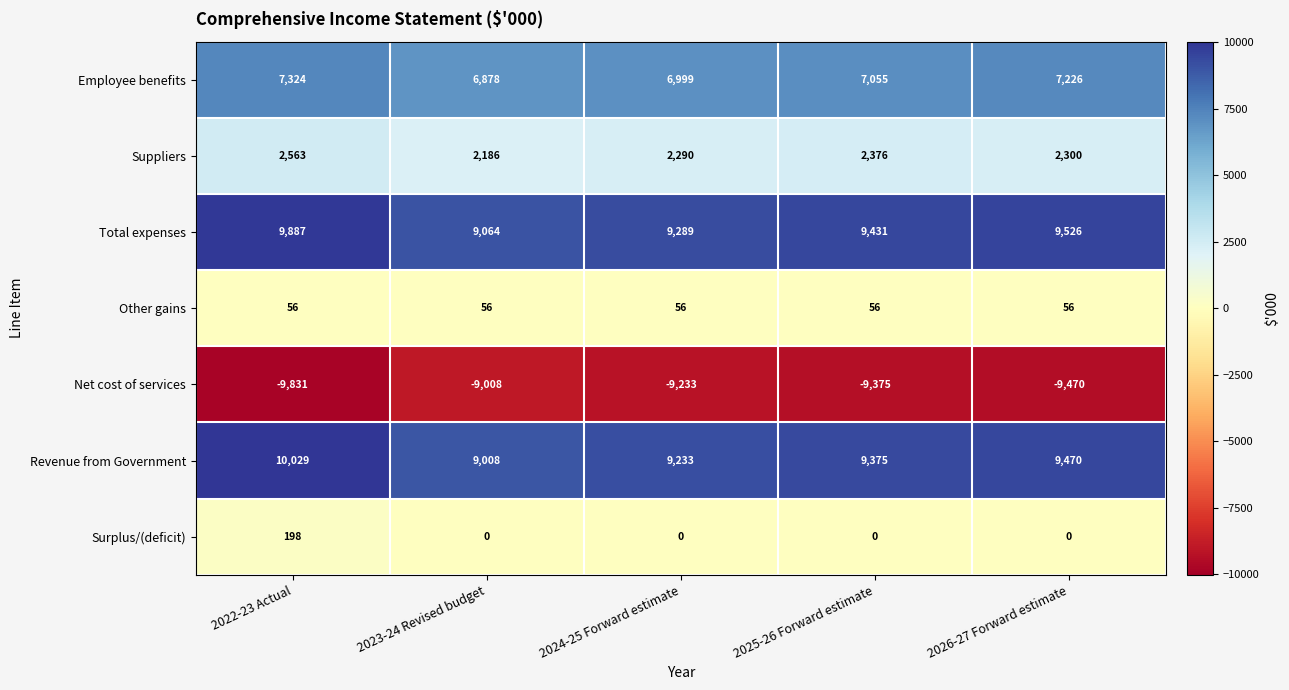

Which category has the lowest value across all series?

2022-23 Actual